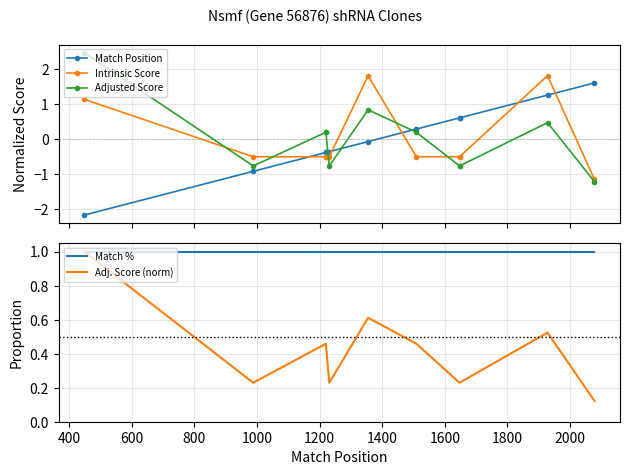

True or false: Adj. Score (norm) and Match % intersect in this chart.

False